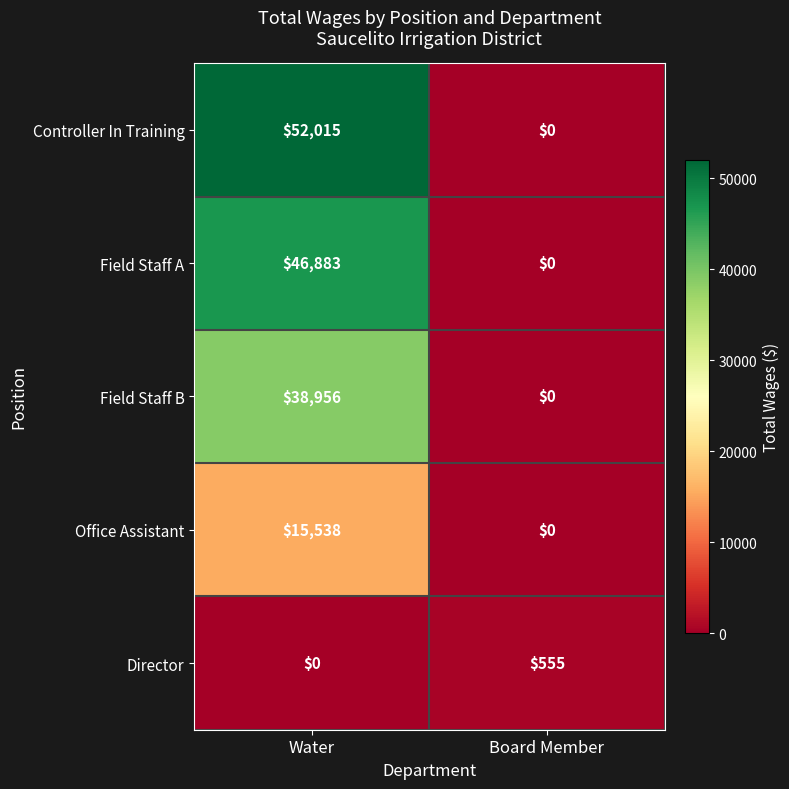

Rank the series by their maximum value, from lowest to highest.

Director, Office Assistant, Field Staff B, Field Staff A, Controller In Training